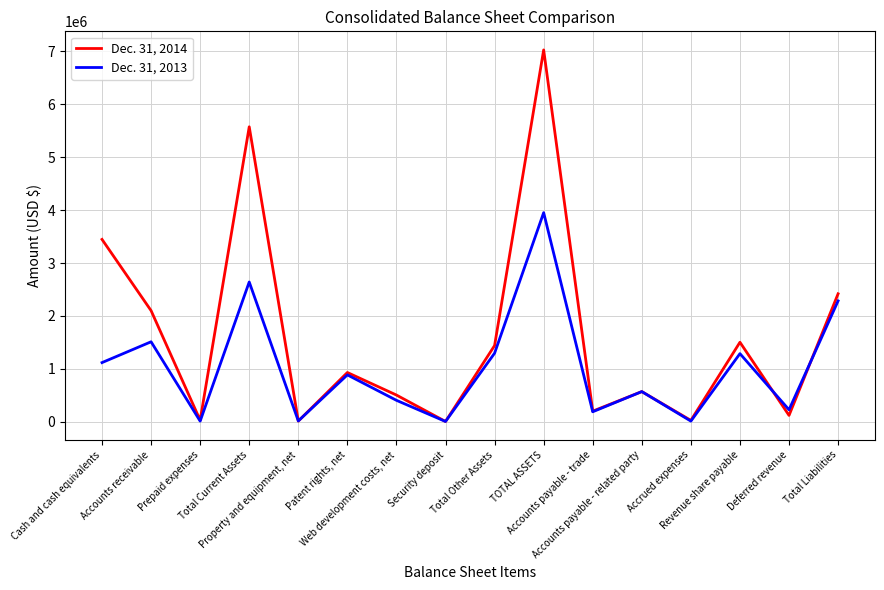

Which series has the largest total across all categories?

Dec. 31, 2014